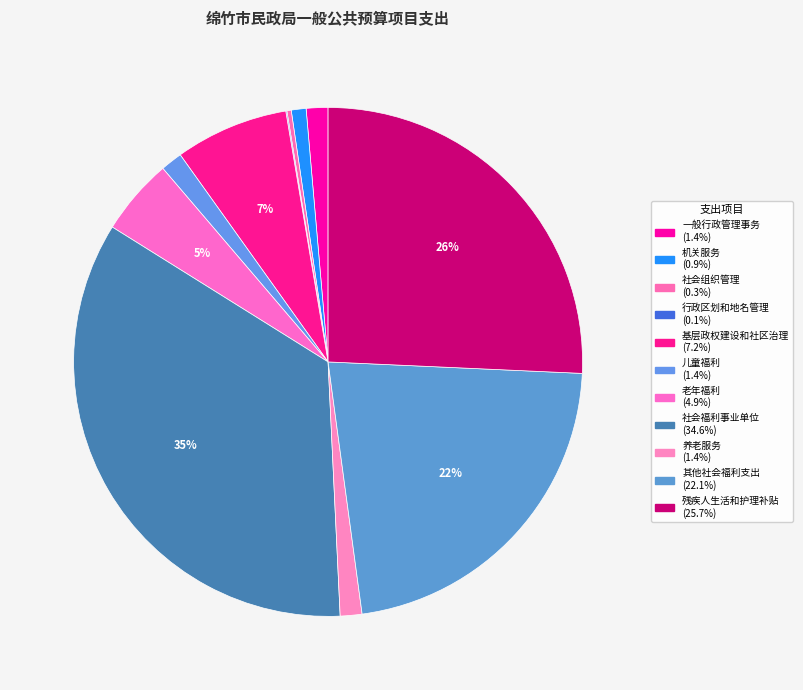

Combined, what portion of the pie is 养老服务 and 社会福利事业单位?

36.0%